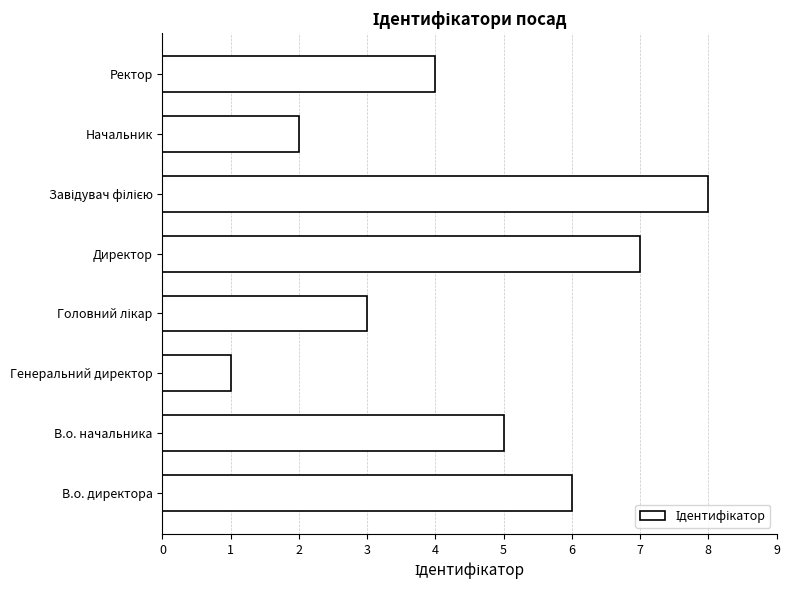

The chart shows a value of 2 at Ректор. True or false?

False